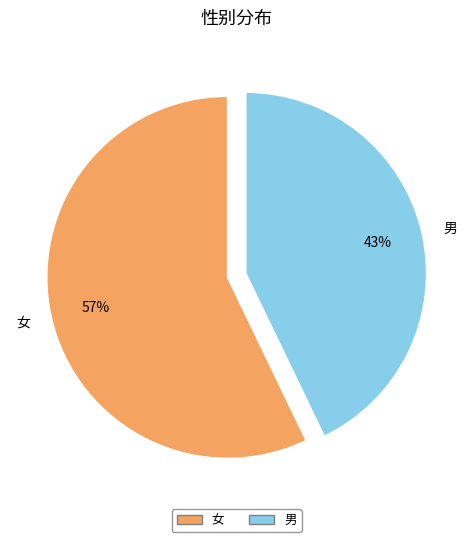

What is the ratio of the value at 女 to the value at 男?

1.3